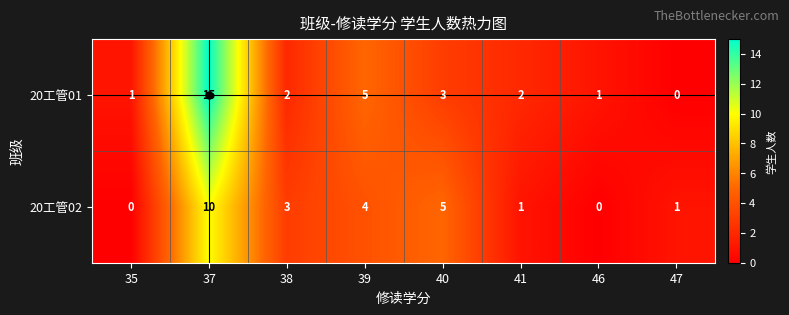

Which series has the largest total across all categories?

20工管01